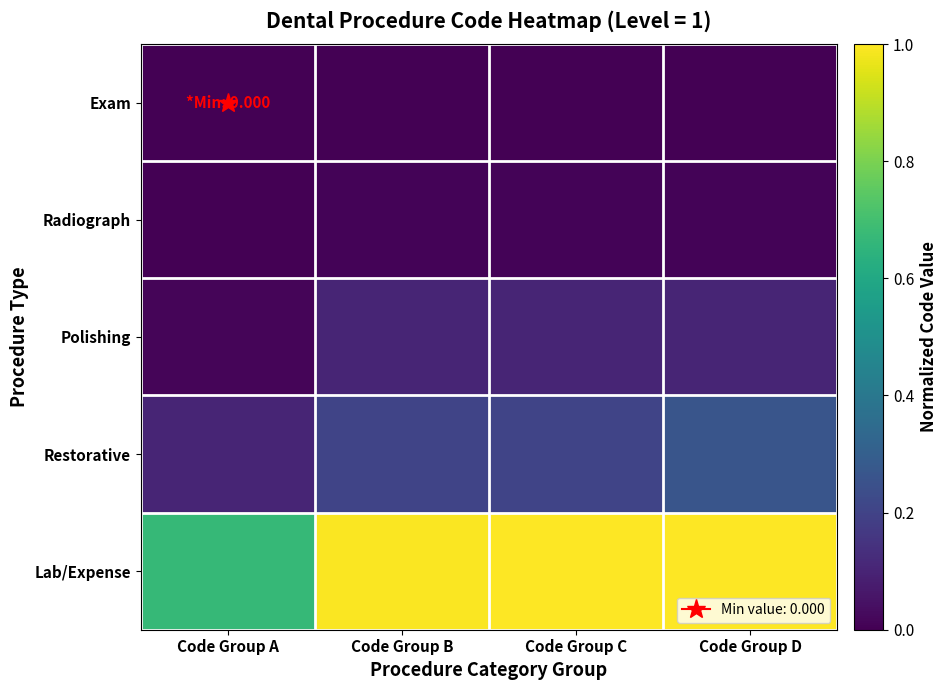

Between Code Group C and Code Group D, which is larger?

Code Group D